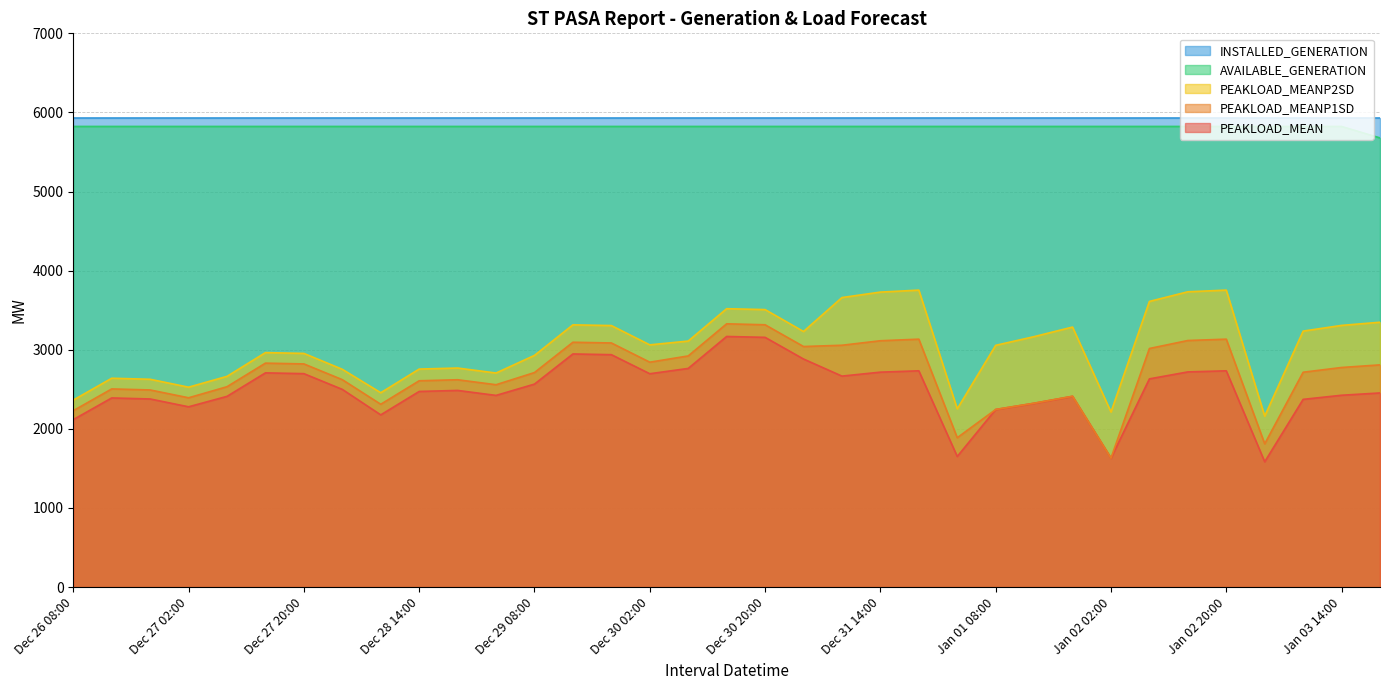

What is the minimum value shown in the chart?

1584